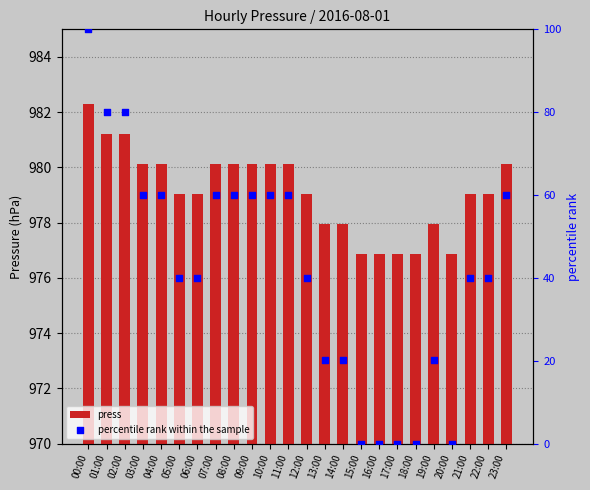

At which category is the sum across all series the highest?

00:00